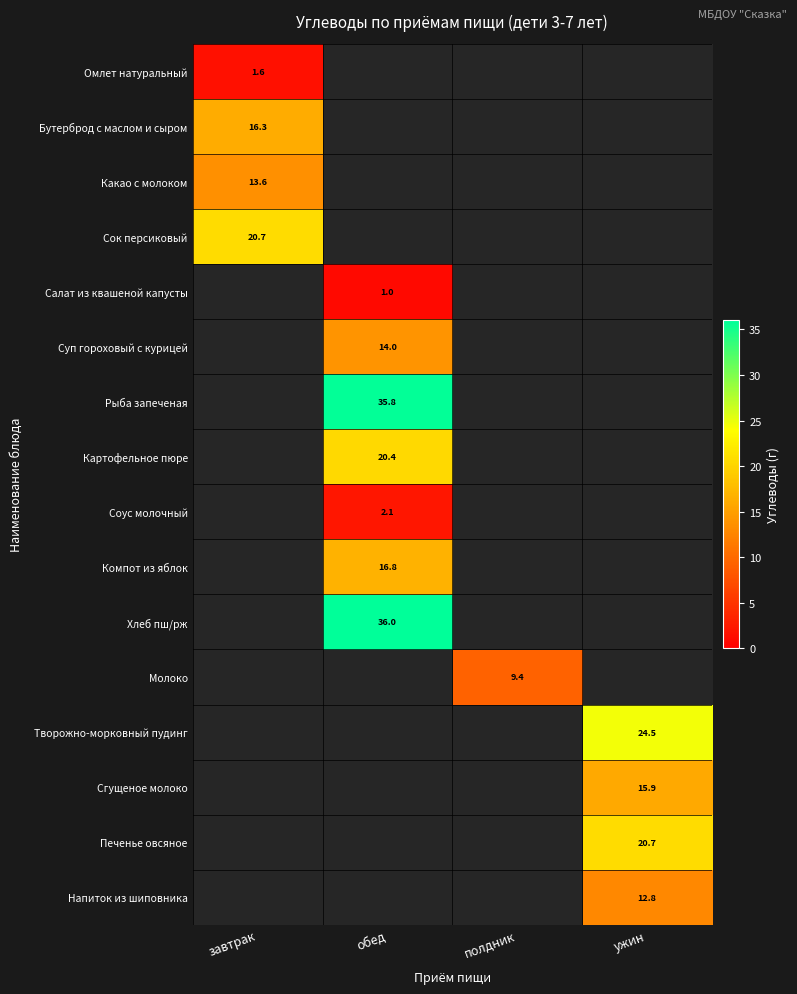

Is it true that Бутерброд с маслом и сыром equals 16.3 at завтрак?

True